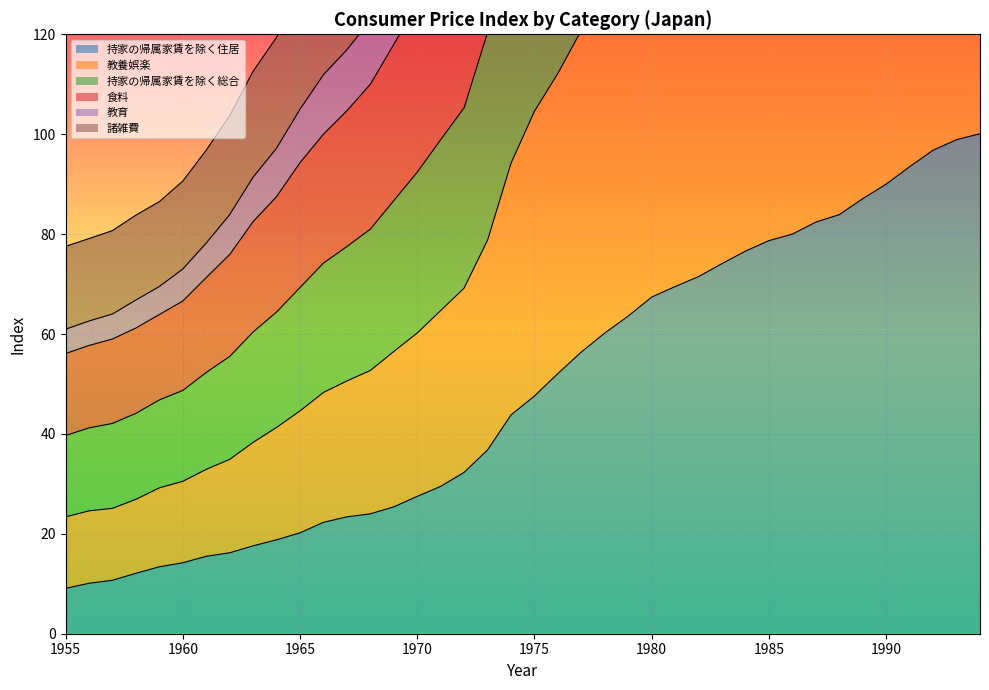

What is the sum of the 持家の帰属家賃を除く総合 values at 1962 and 1979?

258.9